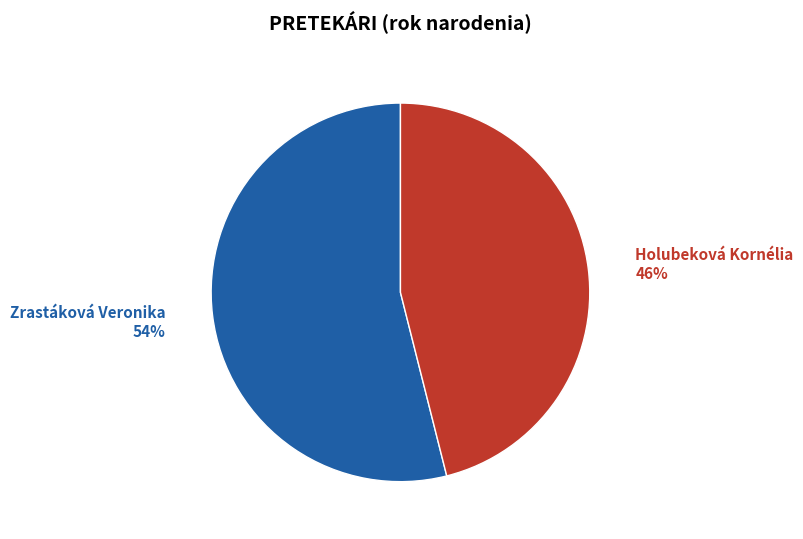

To the nearest percent, what is the difference between the largest and smallest slice percentages?

8%